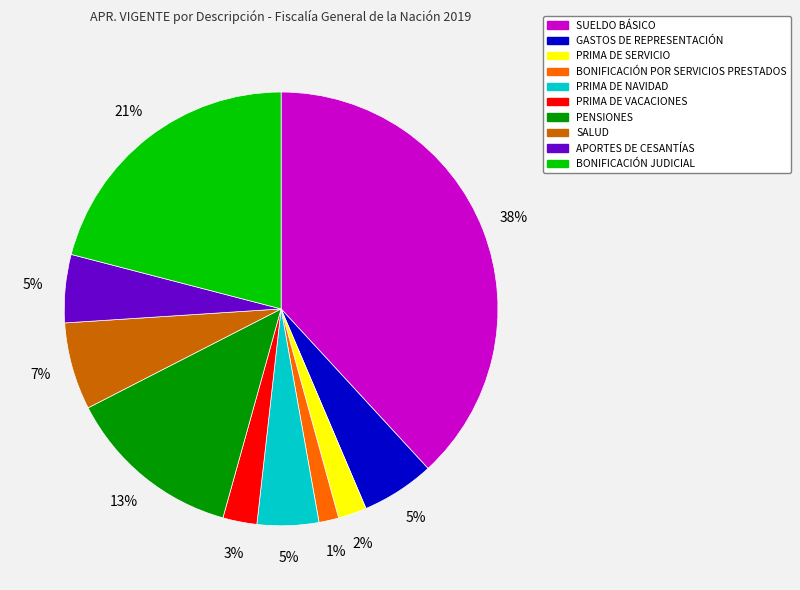

Count the number of slices in the pie.

10